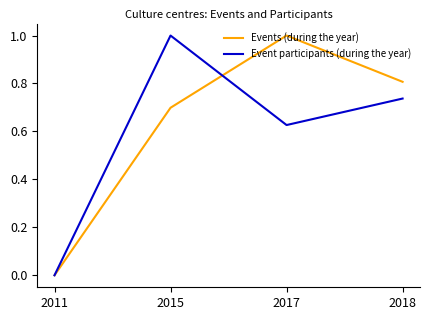

True or false: Events (during the year) has more than 2 points higher than both neighbors.

False